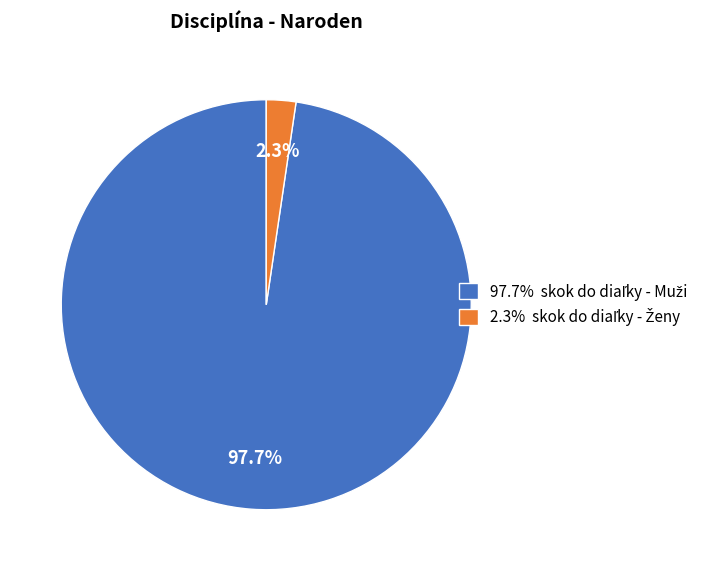

Is there a majority slice in this chart?

Yes